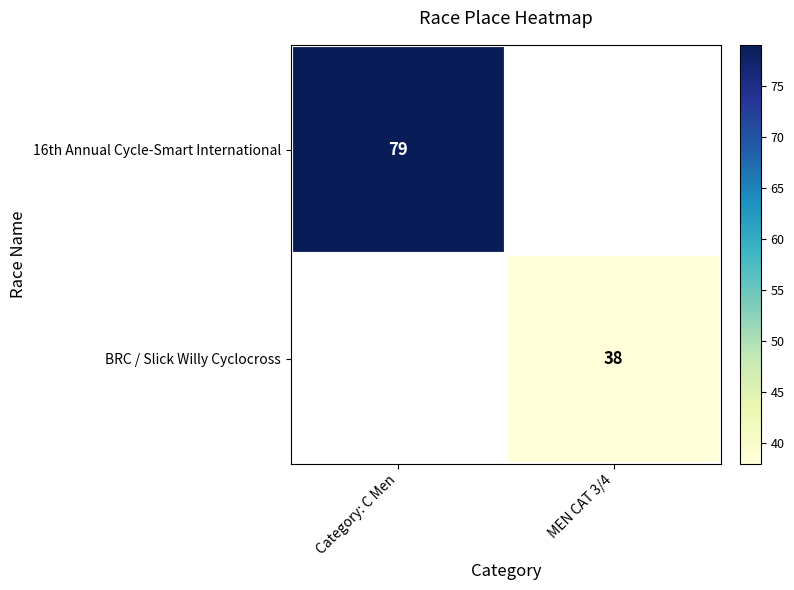

Between MEN CAT 3/4 and Category: C Men, which is larger?

Category: C Men